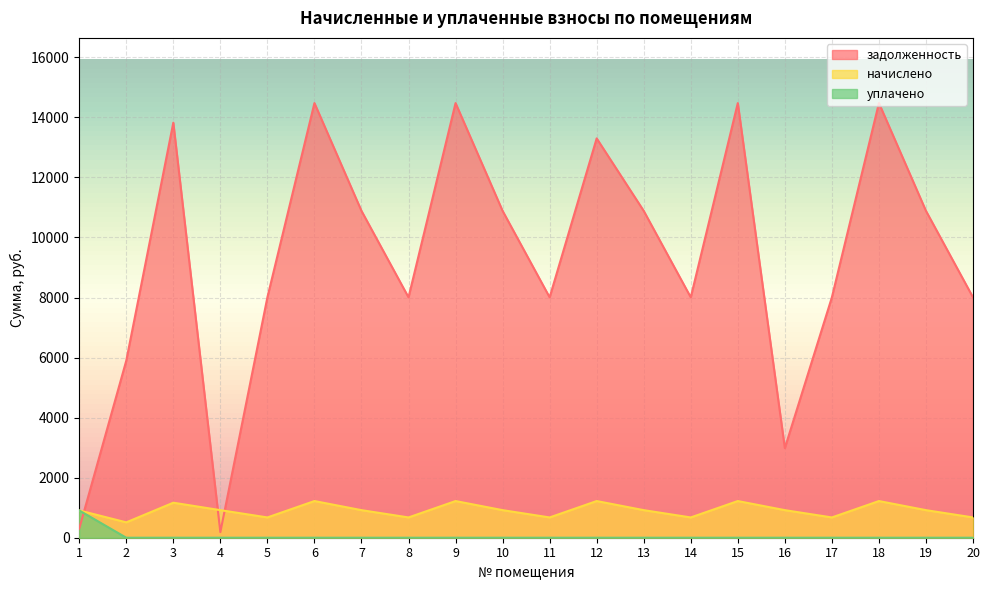

How many lines are shown in the chart?

3